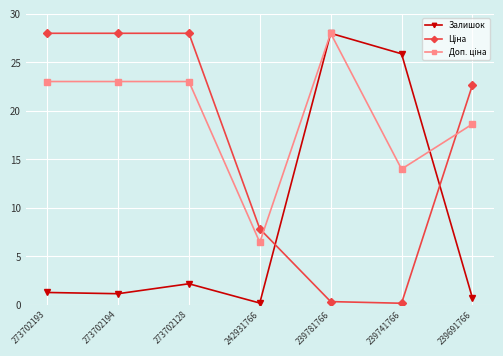

What is the label of the 4th point from the right?

242931766